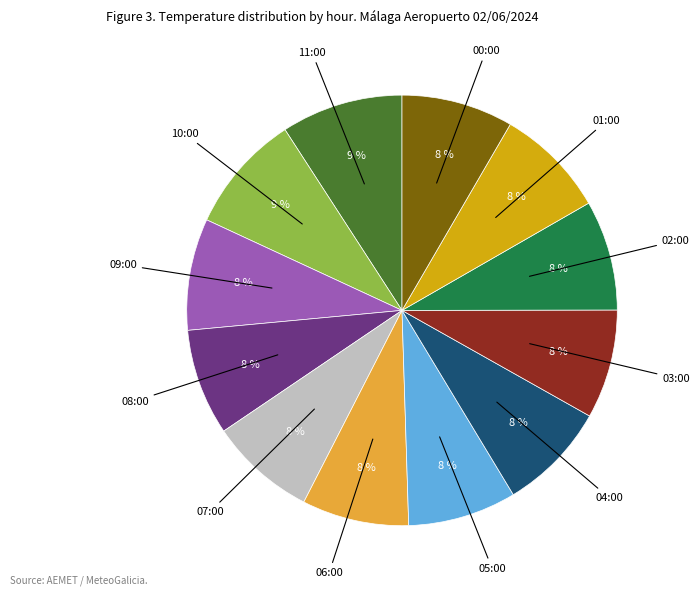

To the nearest percent, what is the difference between the largest and smallest slice percentages?

1%